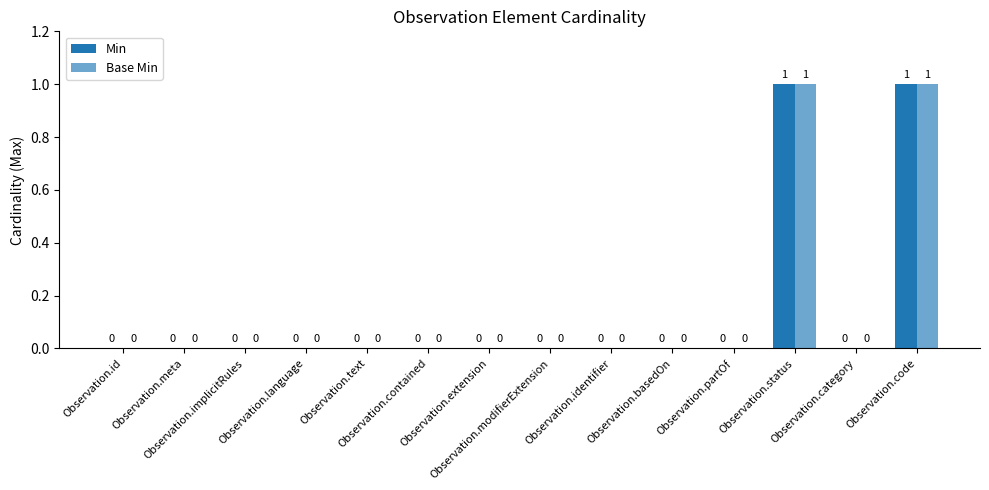

What is the total value across all series at Observation.status?

2